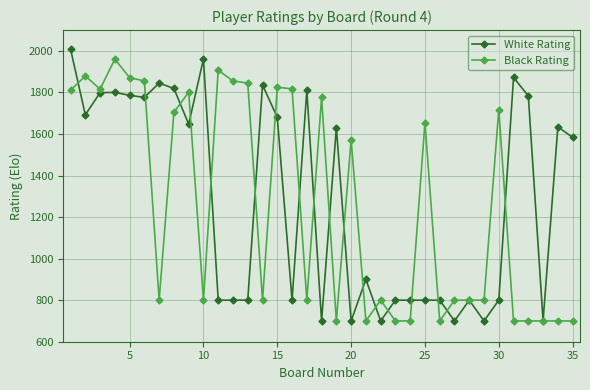

What is the greatest value displayed?

2008